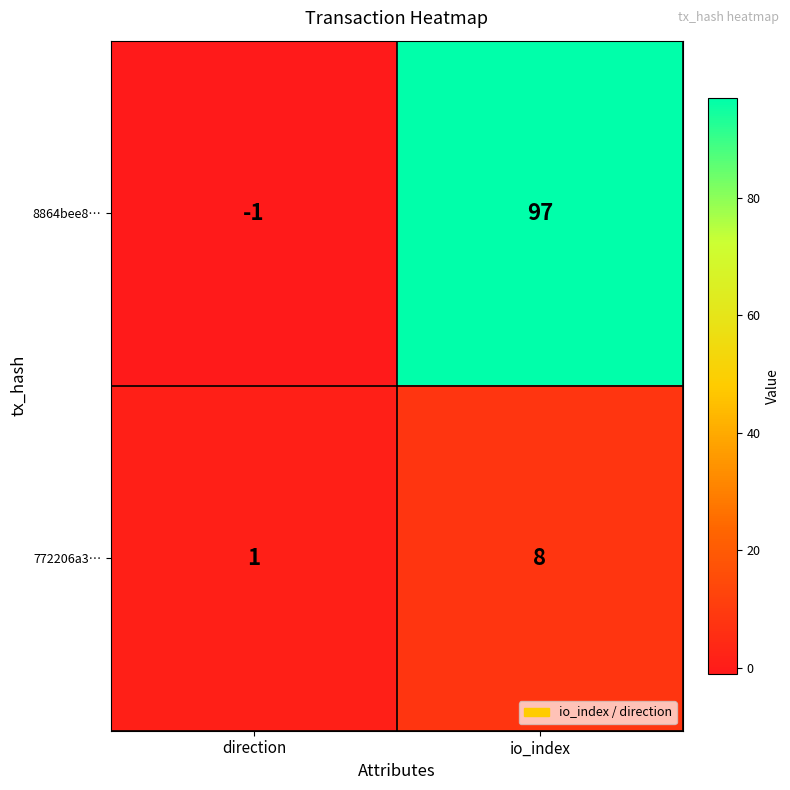

What is the sum of all 772206a3… values?

9